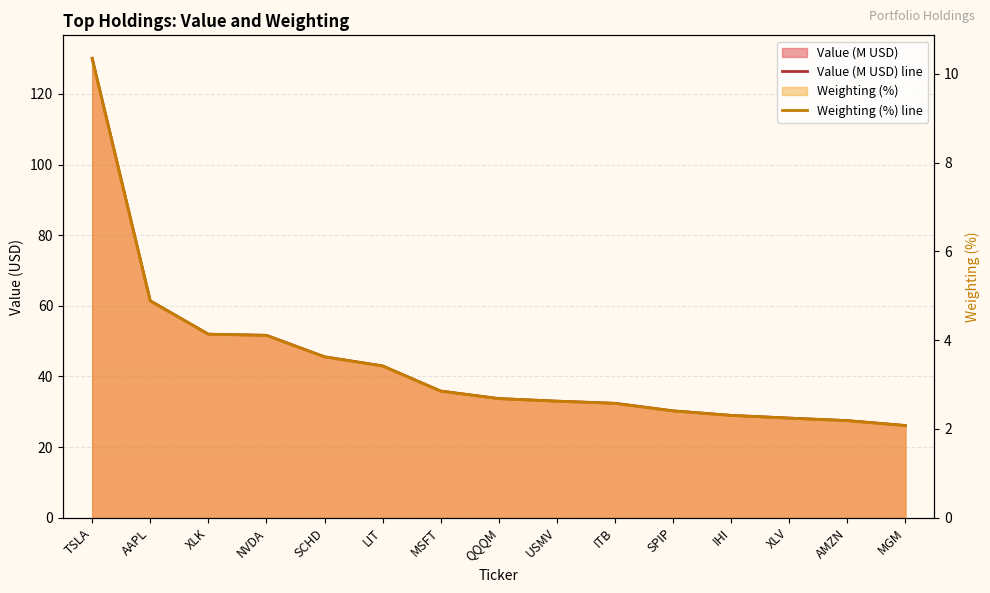

The Weighting (%) line series shows 2.9 at MSFT. True or false?

True